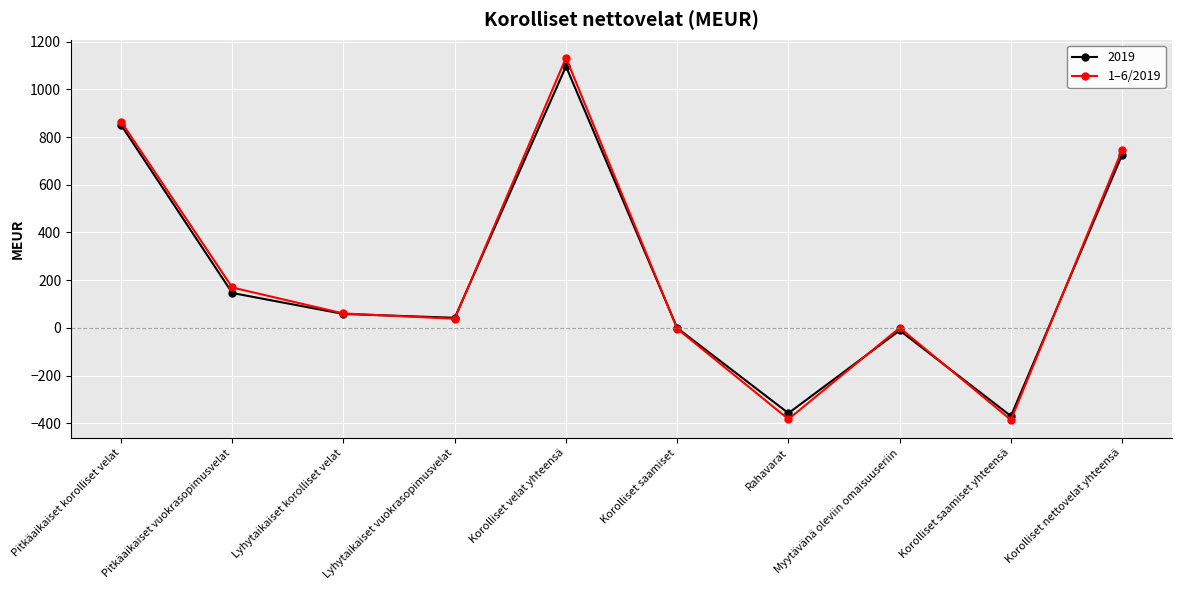

At which label does 2019 reach its peak?

Korolliset velat yhteensä